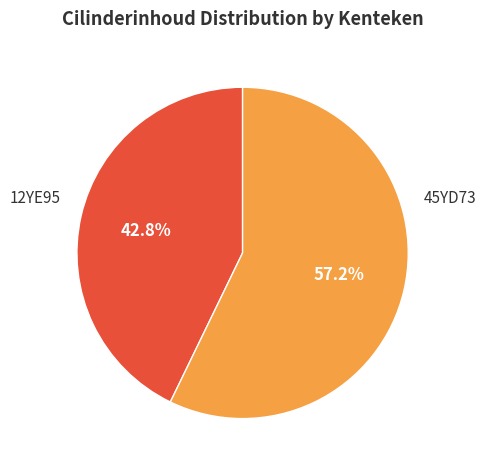

Does any single category account for the majority?

Yes